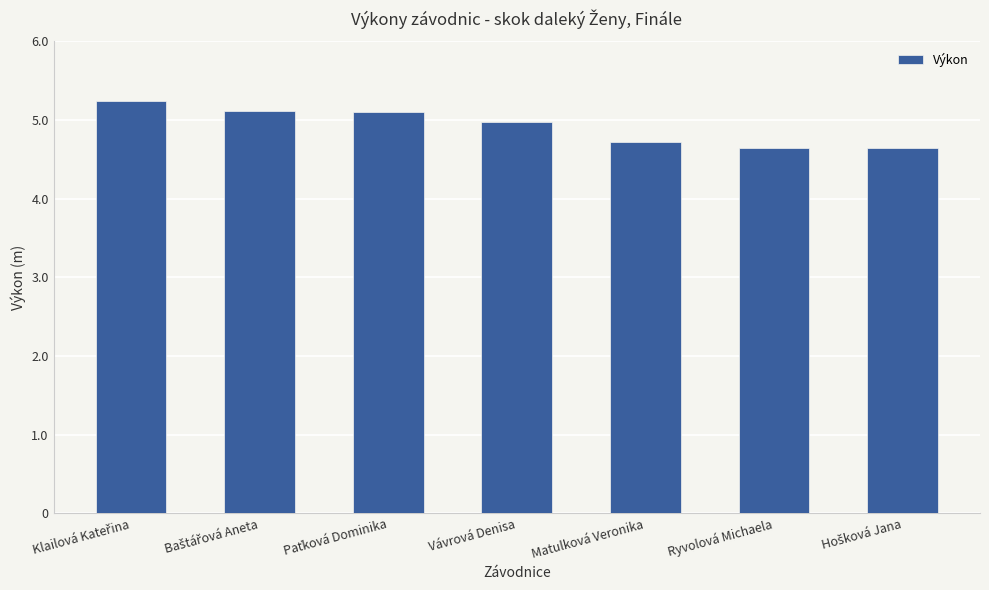

What is the change in value from Vávrová Denisa to Ryvolová Michaela?

-0.3